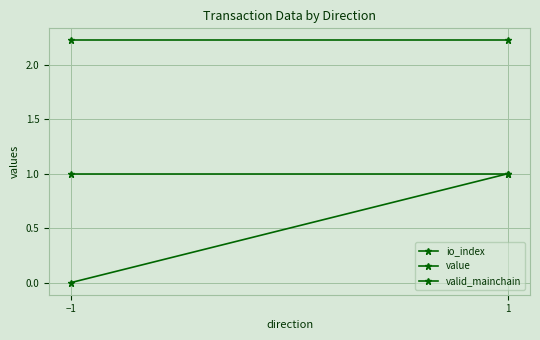

Is the value of io_index at −1 greater than the value of value at 1?

No